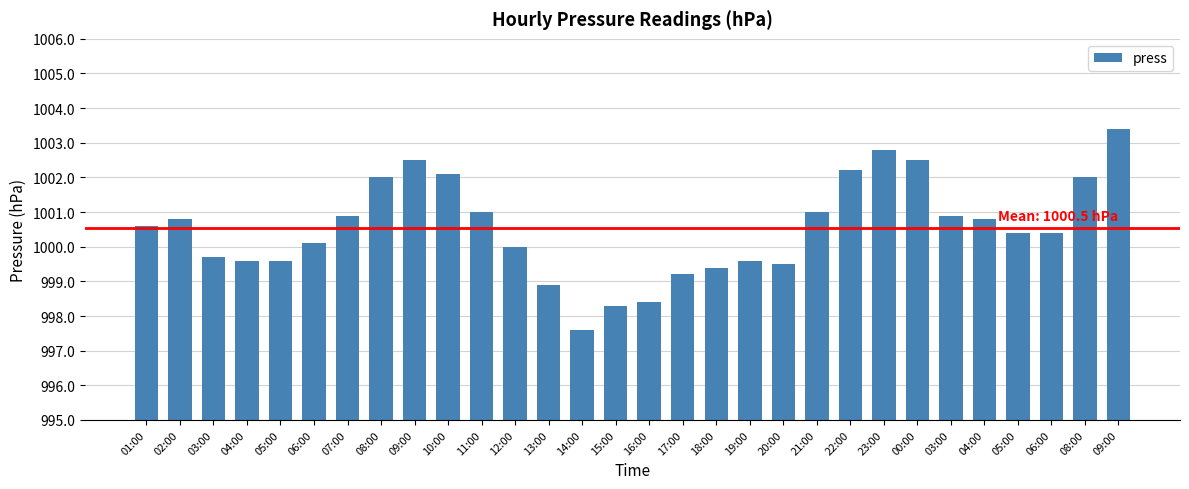

Which label corresponds to the largest value in the chart?

09:00